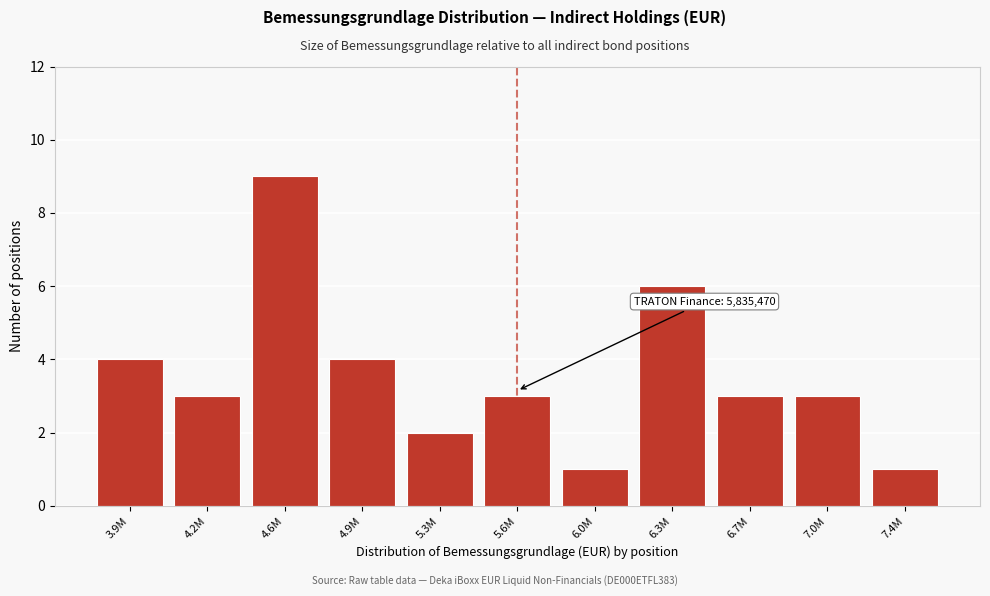

Reading right to left, list all the values displayed in this chart.

1	3	3	6	1	3	2	4	9	3	4